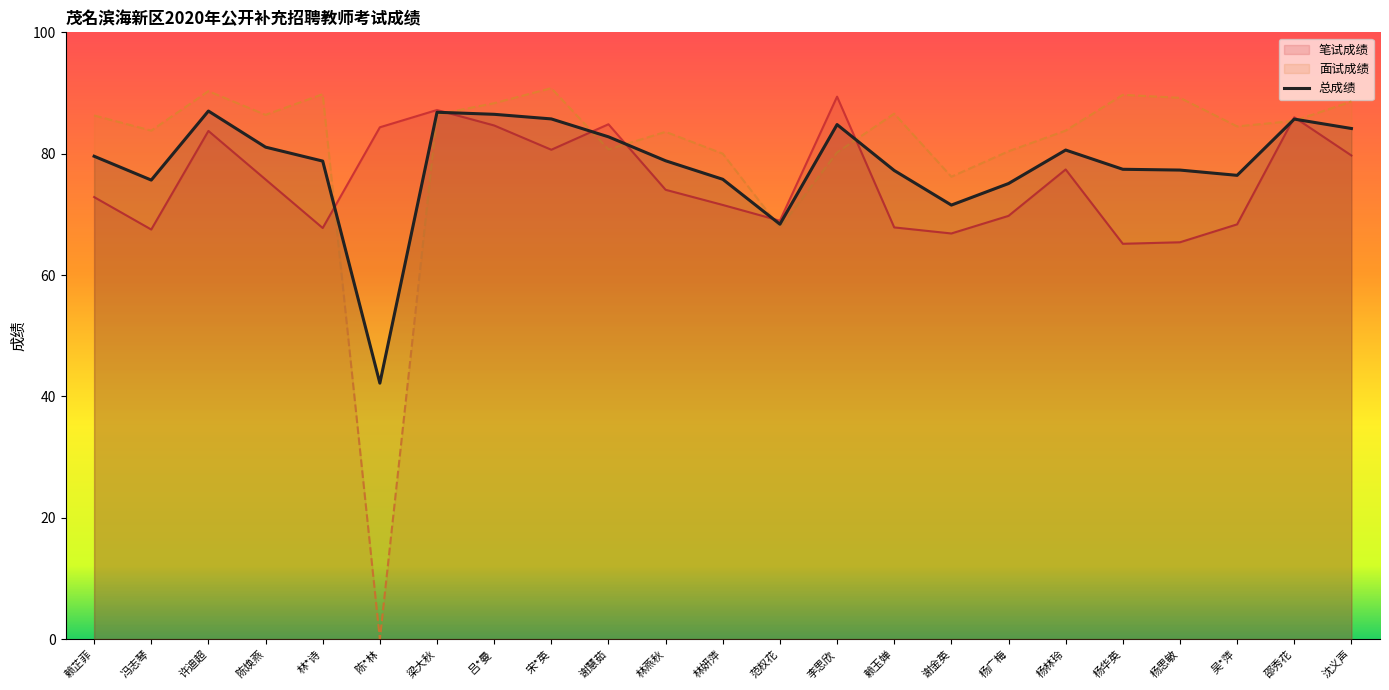

True or false: the data shows 78.8 at 林*诗.

True